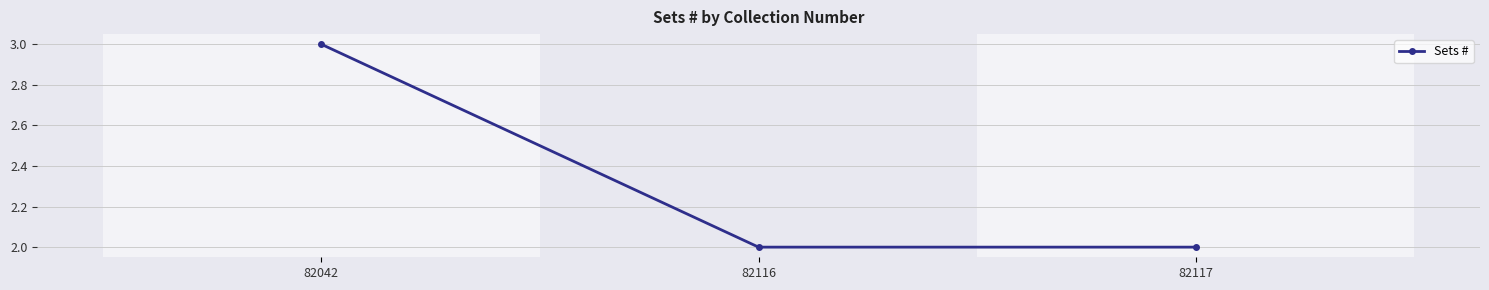

At which category does the chart reach its peak across all series?

82042